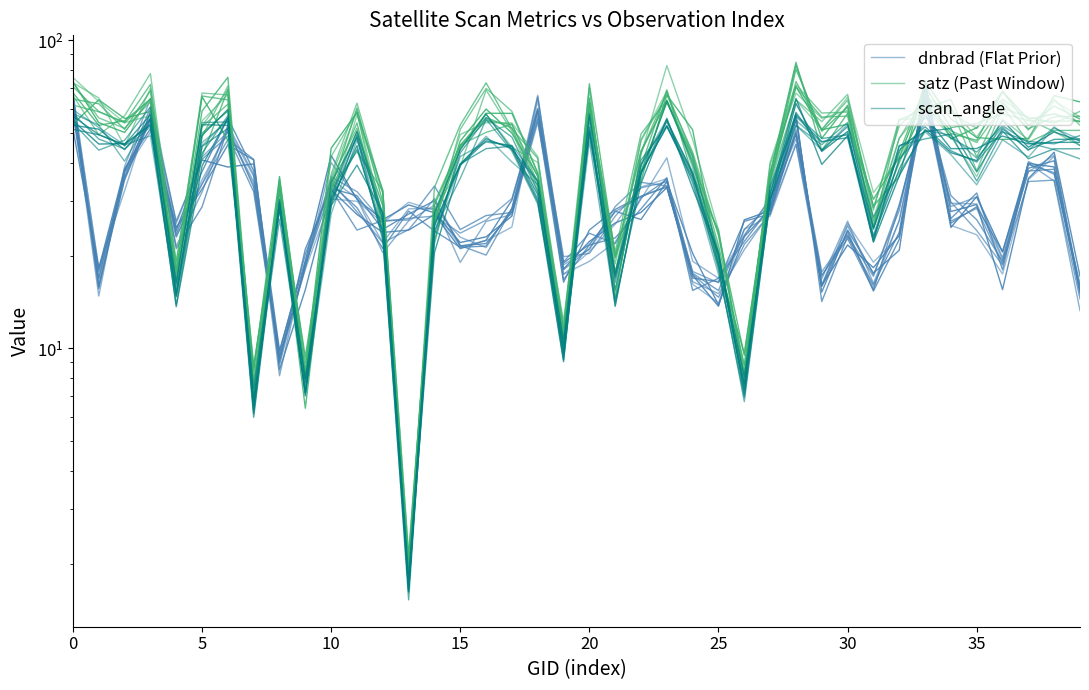

Read the dnbrad (Flat Prior) value at 29.

16.1